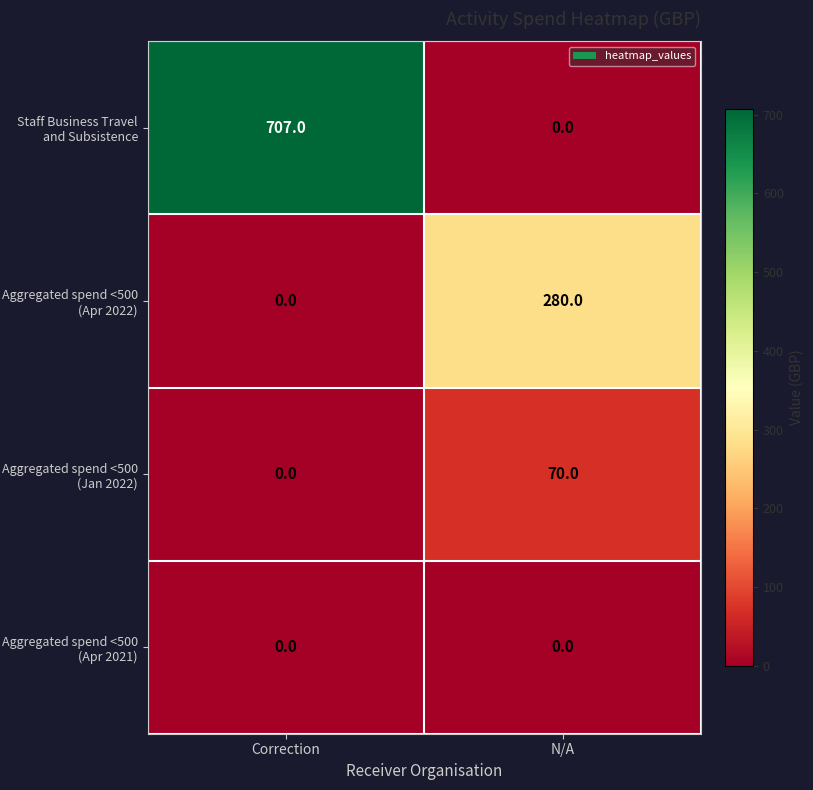

Is the value of Aggregated spend <500 (Apr 2022) at Correction greater than the value of Staff Business Travel and Subsistence at Correction?

No